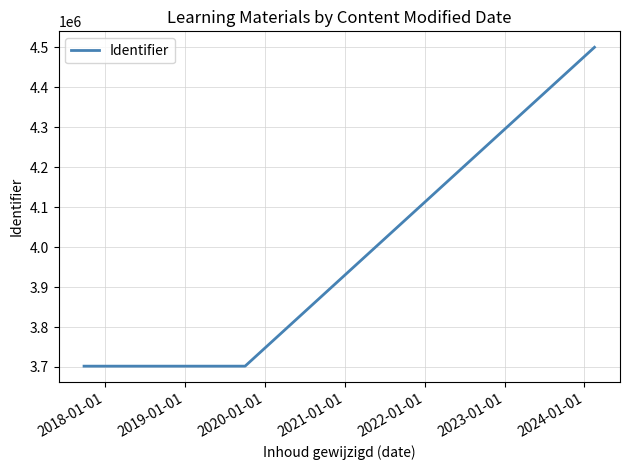

What is the sum of all values?

11904212